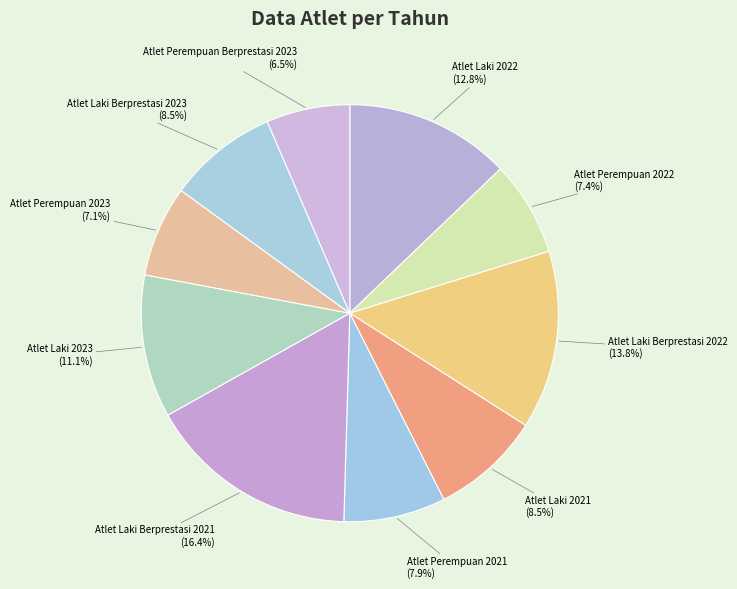

How many slices are in this pie chart?

10